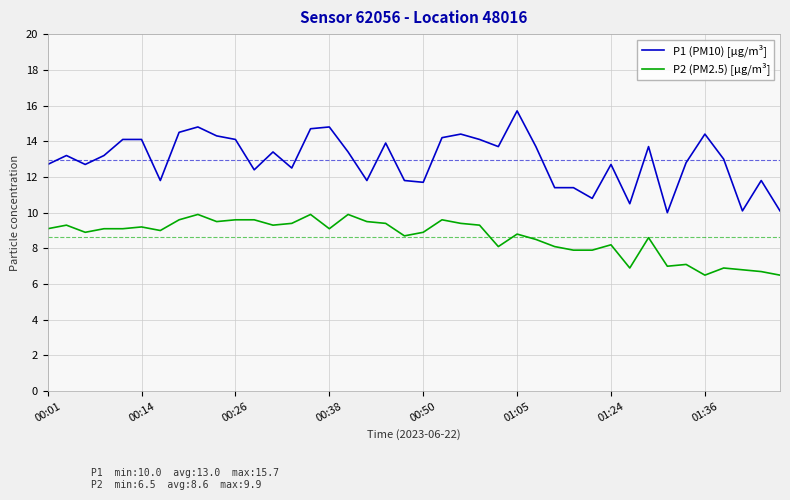

Does the chart have visible grid lines?

Yes